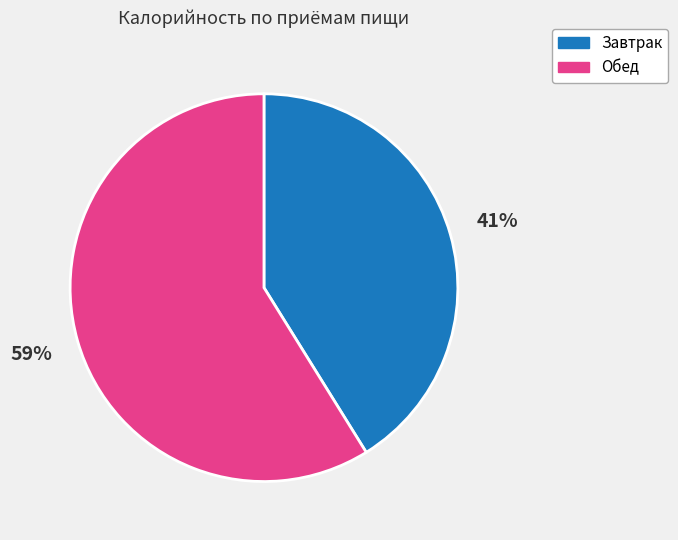

To the nearest percent, what is the difference between the Завтрак and Обед slice percentages?

18%